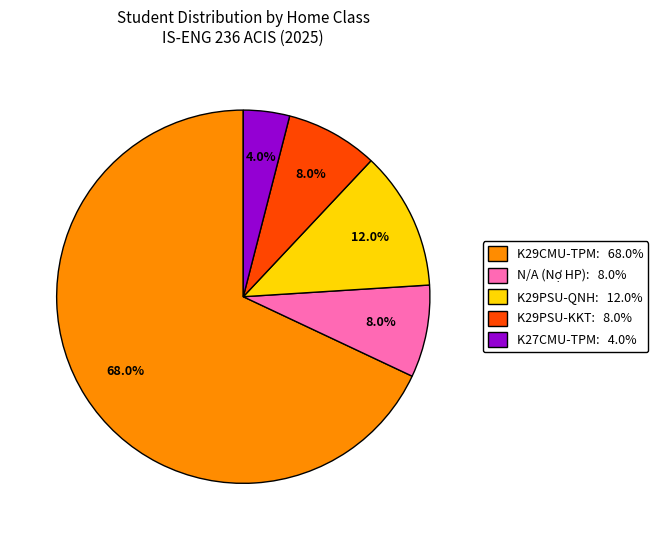

To the nearest percent, what is the difference between the largest and smallest slice percentages?

64%